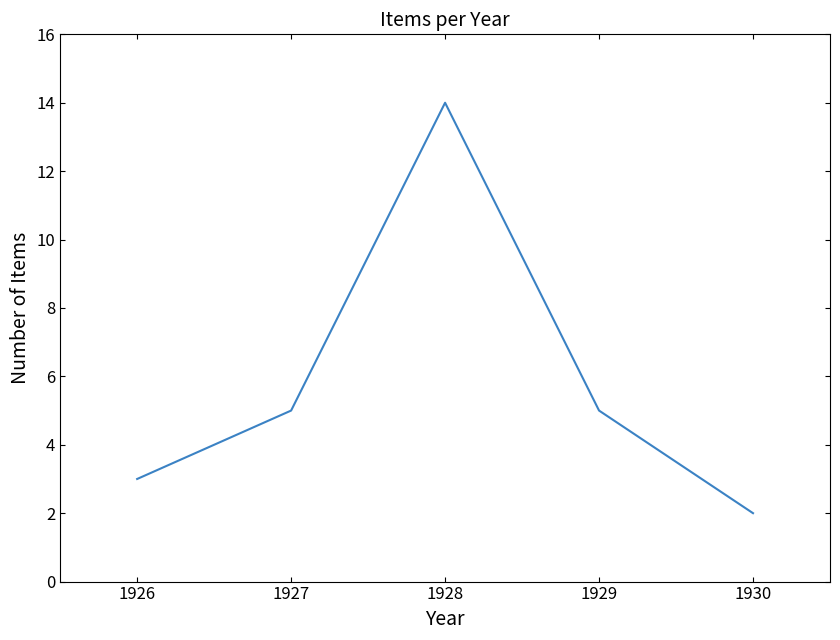

Reading left to right, extract all data points from this chart.

3	5	14	5	2